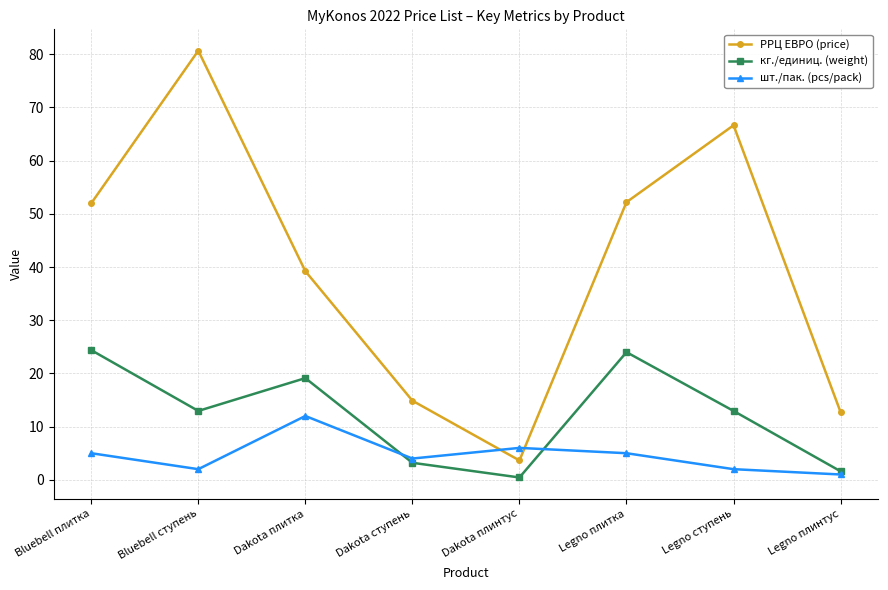

True or false: кг./единиц. (weight) has a value of 3.2 at Dakota ступень.

True